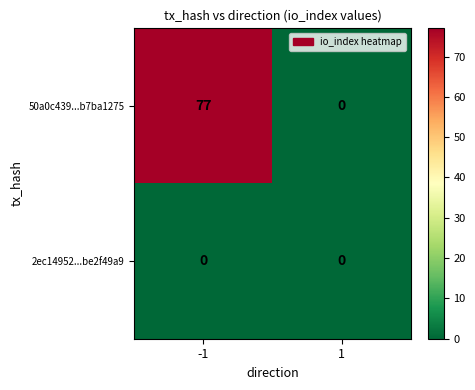

Reading right to left, list all the values displayed in this chart.

50a0c439...b7ba1275: 1=0	-1=77
2ec14952...be2f49a9: 1=0	-1=0